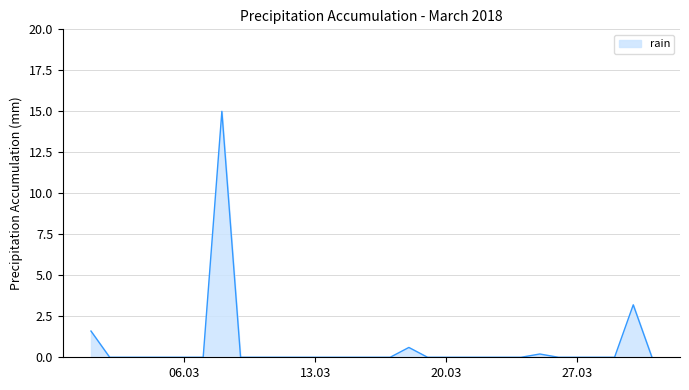

What is the difference between the maximum and minimum values?

15.0